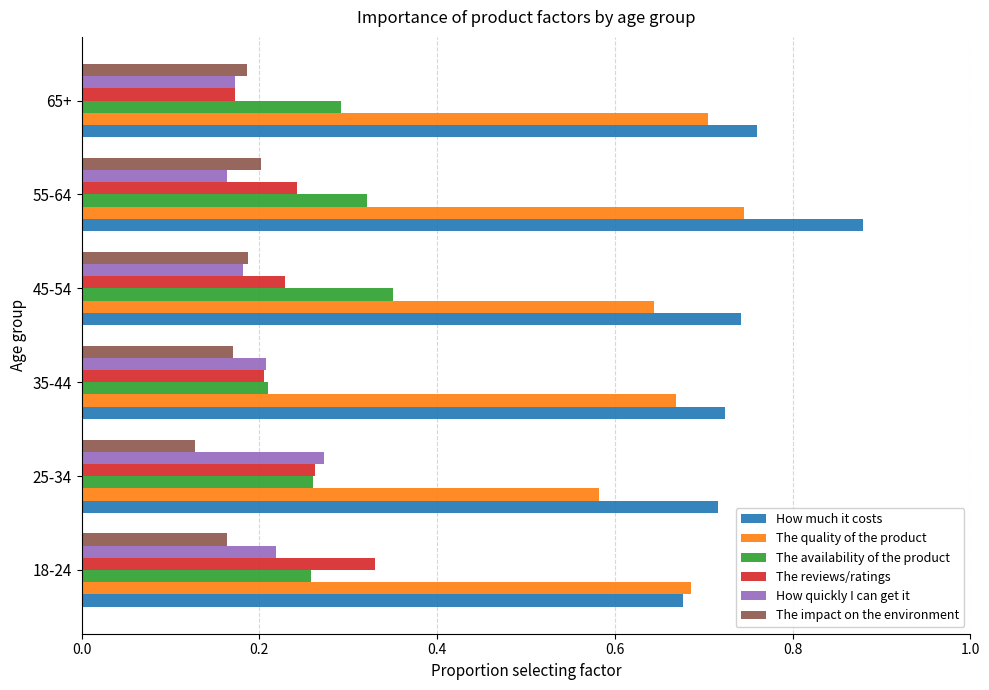

Is it true that The reviews/ratings equals 0.2 at 35-44?

True